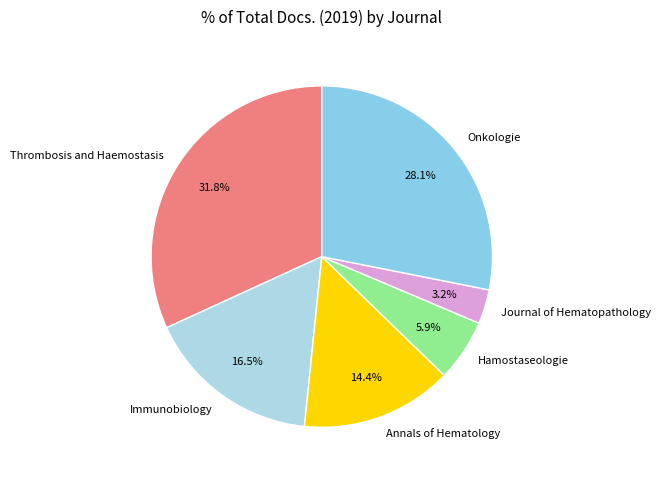

Which category has the smallest portion of the pie?

Journal of Hematopathology